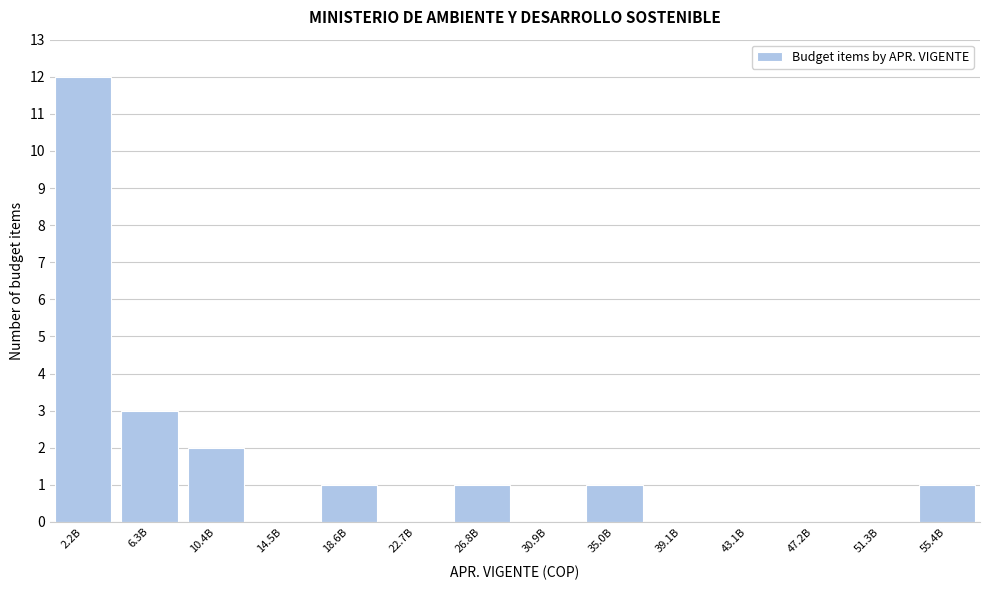

Reading right to left, list all the values displayed in this chart.

55.4B=1	51.3B=0	47.2B=0	43.1B=0	39.1B=0	35.0B=1	30.9B=0	26.8B=1	22.7B=0	18.6B=1	14.5B=0	10.4B=2	6.3B=3	2.2B=12